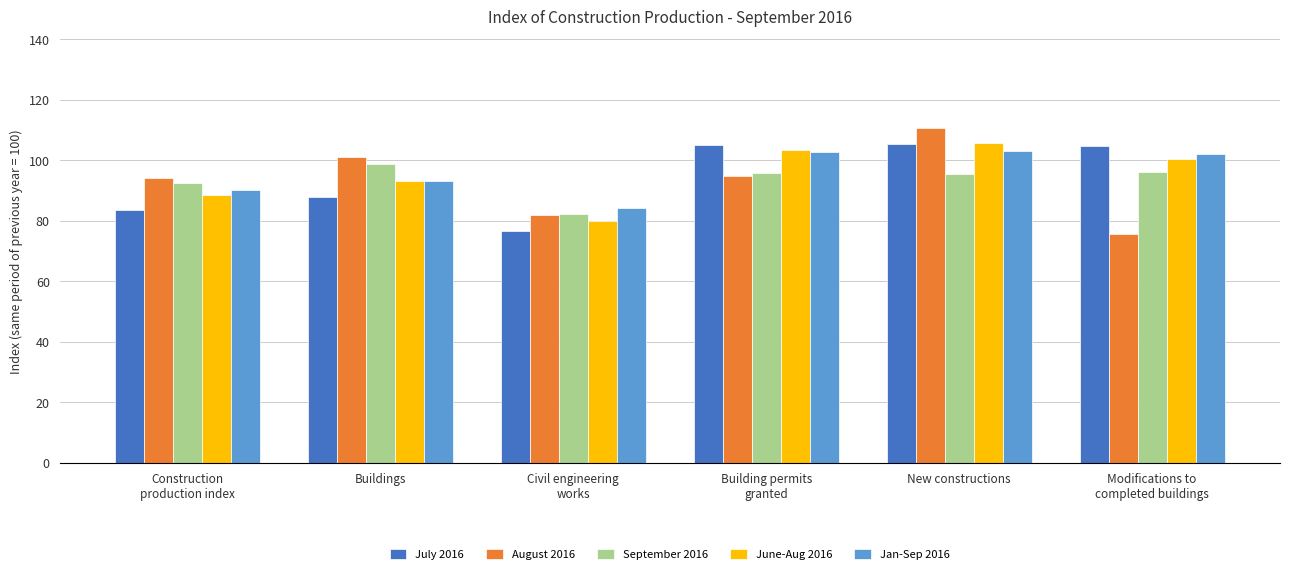

Is it true that Jan-Sep 2016 equals 124.1 at Buildings?

False